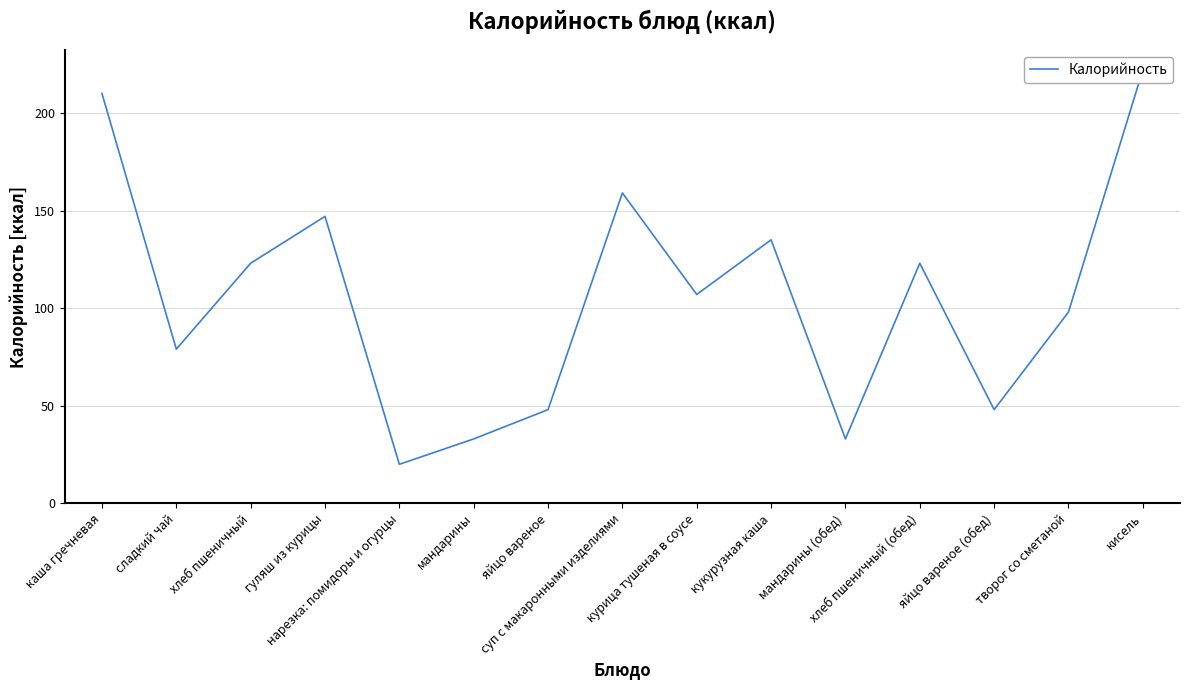

True or false: there are more than 2 points higher than both neighbors.

True